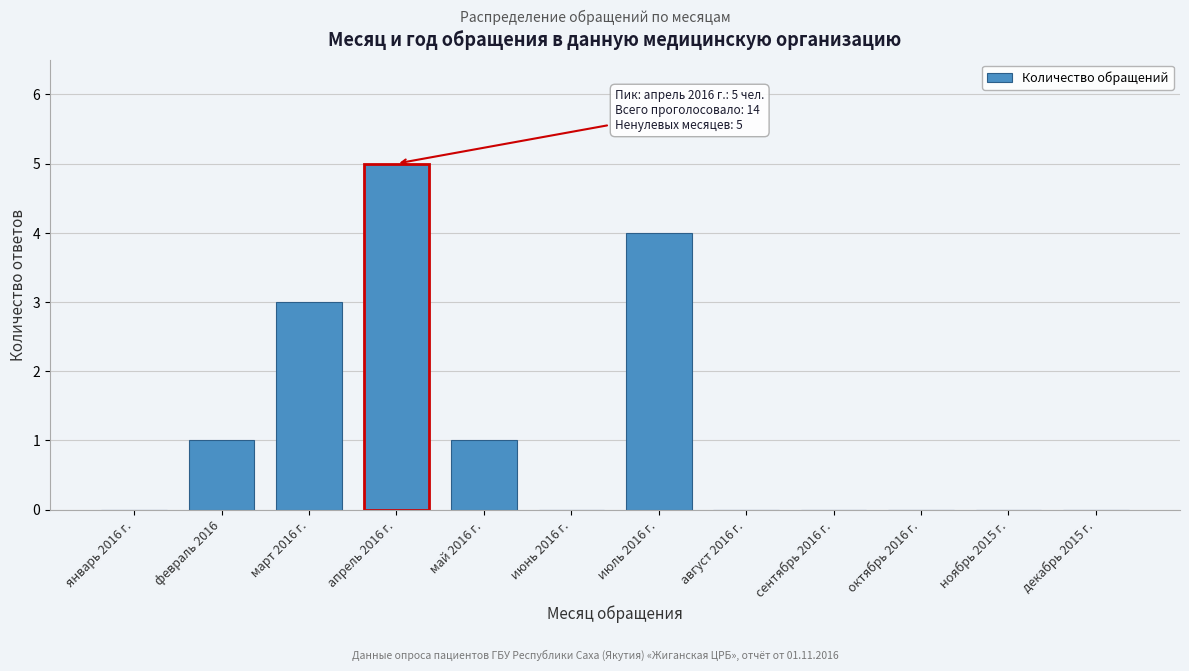

Reading left to right, transcribe all the data shown in this chart.

январь 2016 г.=0	февраль 2016=1	март 2016 г.=3	апрель 2016 г.=5	май 2016 г.=1	июнь 2016 г.=0	июль 2016 г.=4	август 2016 г.=0	сентябрь 2016 г.=0	октябрь 2016 г.=0	ноябрь 2015 г.=0	декабрь 2015 г.=0